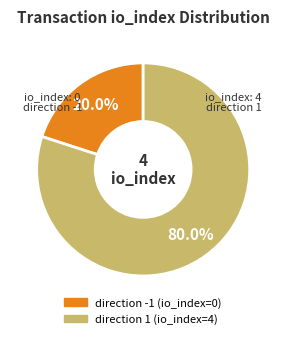

Count the number of slices in the pie.

2